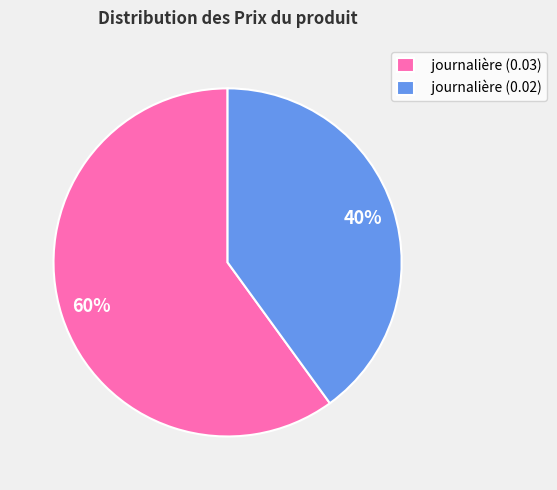

Count the number of slices in the pie.

2